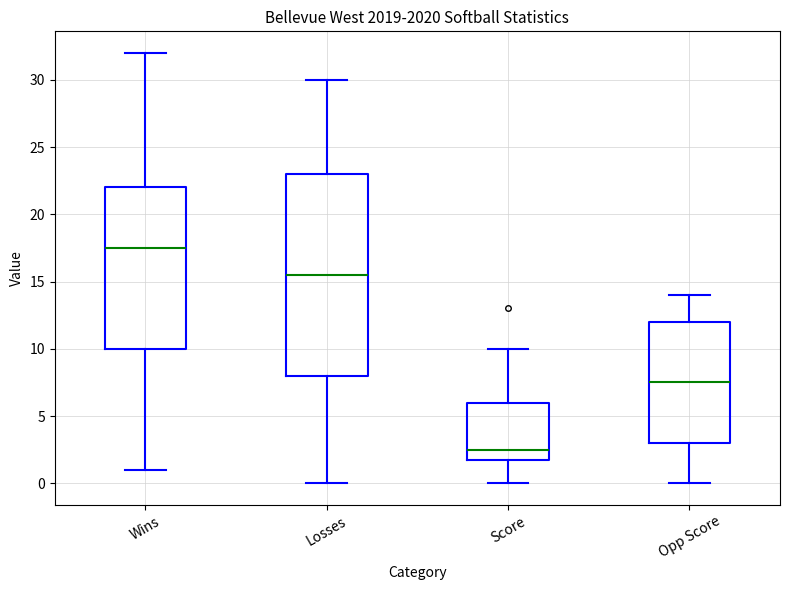

Where does the median line of the box for Wins sit on the y-axis? The values are not printed on the chart, so give them approximately, as read against the axis.

17.5